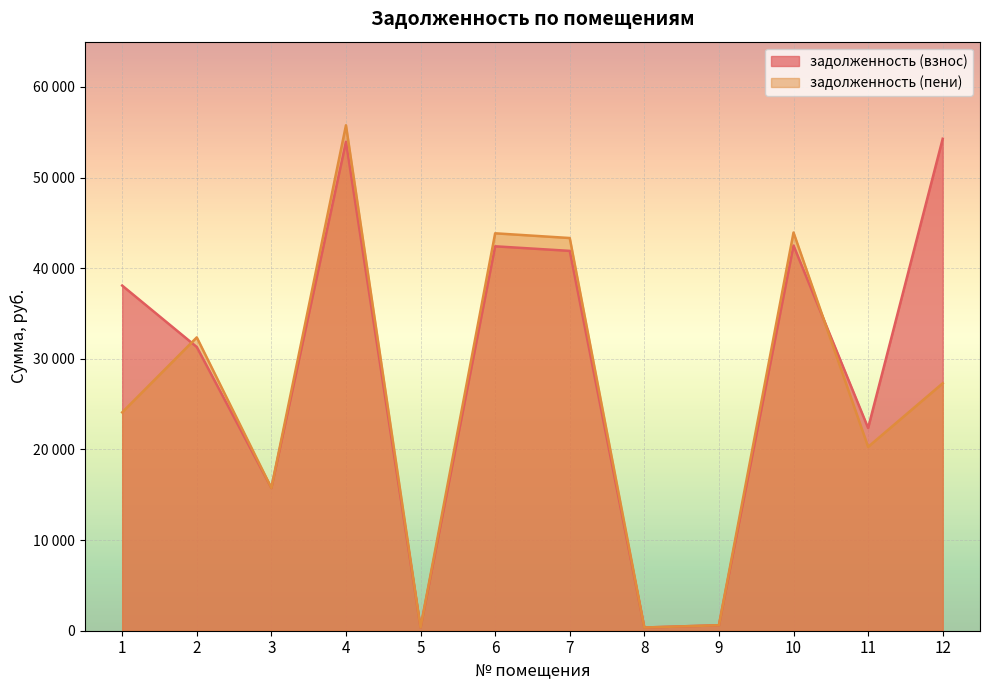

The задолженность (взнос) series shows 42419.3 at 6. True or false?

True